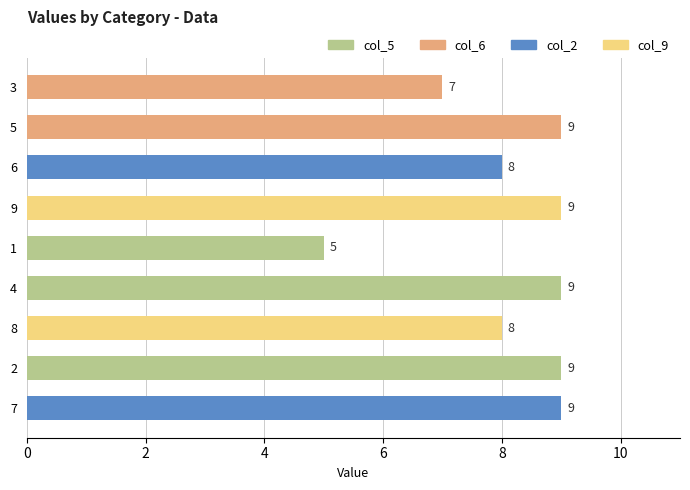

What is the smallest value displayed?

5